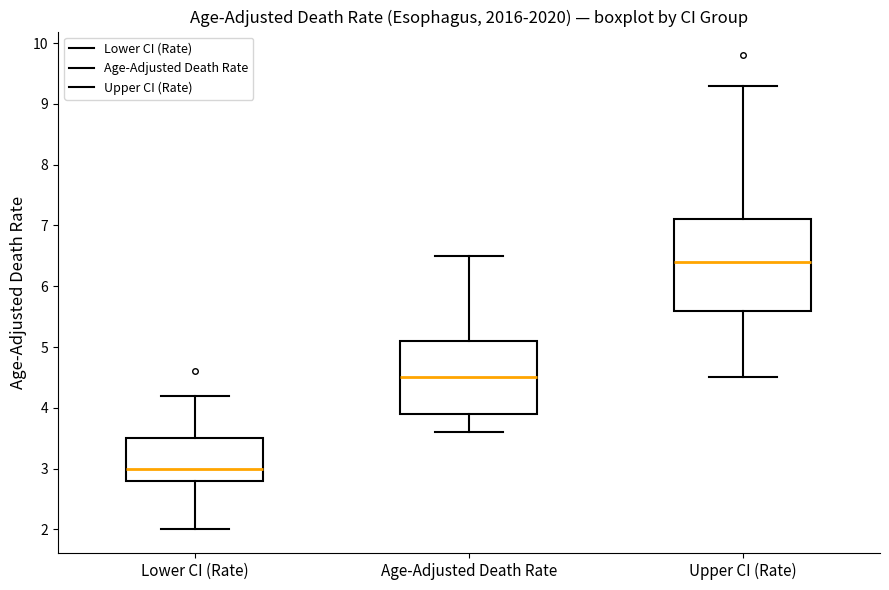

Reading left to right, read every box against the y-axis: the position of its median line, the range the box covers, and the ends of its whiskers. The values are not printed on the chart, so give them approximately, as read against the axis.

Lower CI (Rate): median 3.0, box 2.8 to 3.5, whiskers 2.0 to 4.2
Age-Adjusted Death Rate: median 4.5, box 3.9 to 5.1, whiskers 3.6 to 6.5
Upper CI (Rate): median 6.4, box 5.6 to 7.1, whiskers 4.5 to 9.3